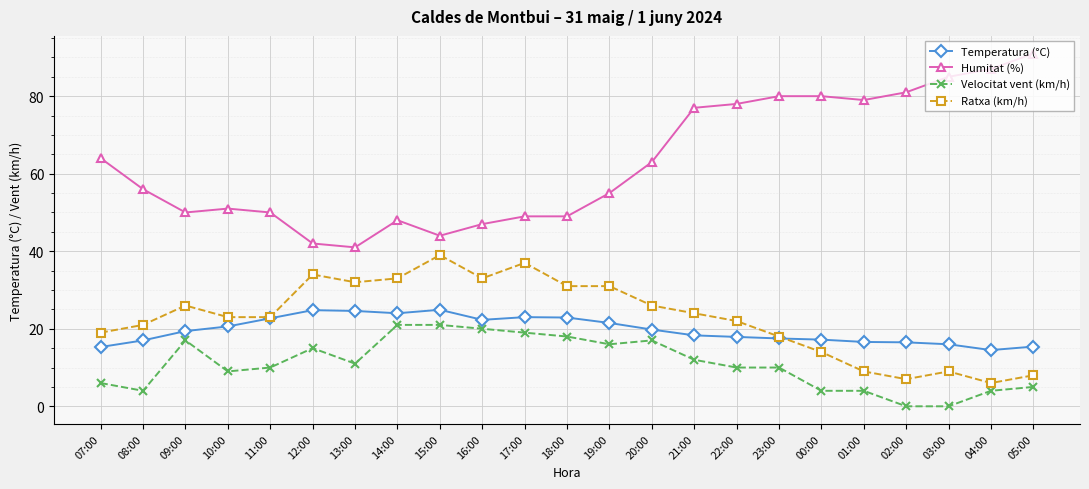

True or false: Humitat (%) and Ratxa (km/h) intersect in this chart.

False